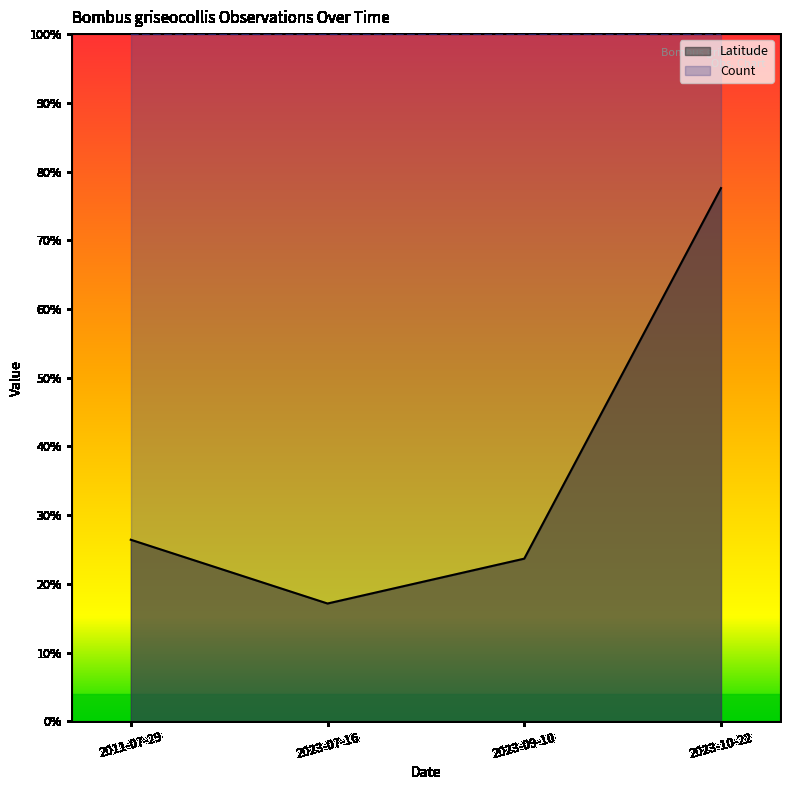

How many lines are shown in the chart?

1